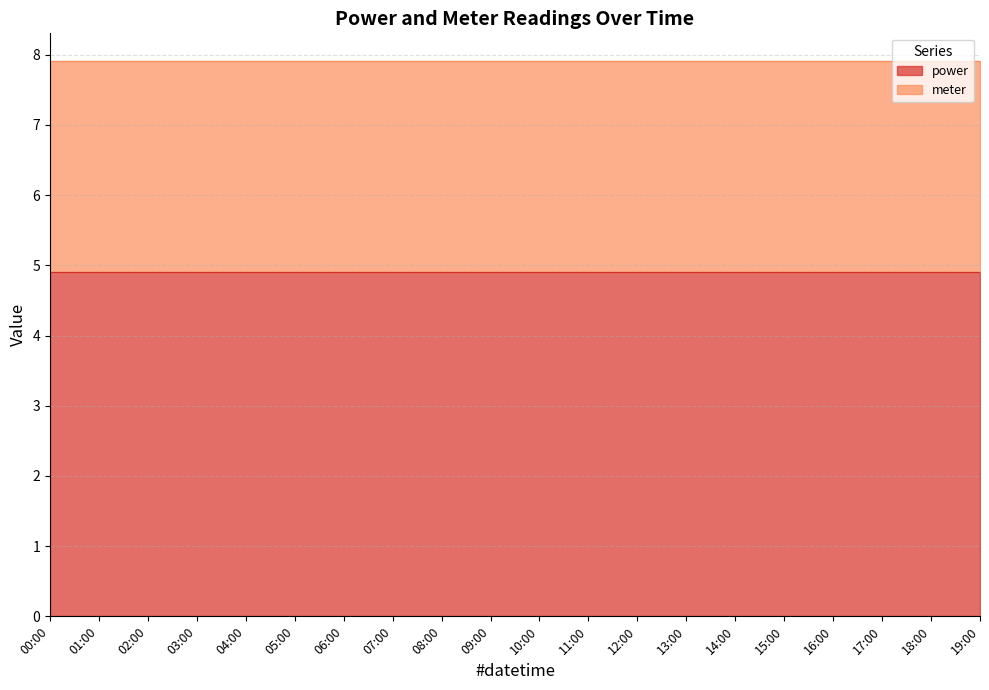

The value of power at 17:00 is 4.9. True or false?

True